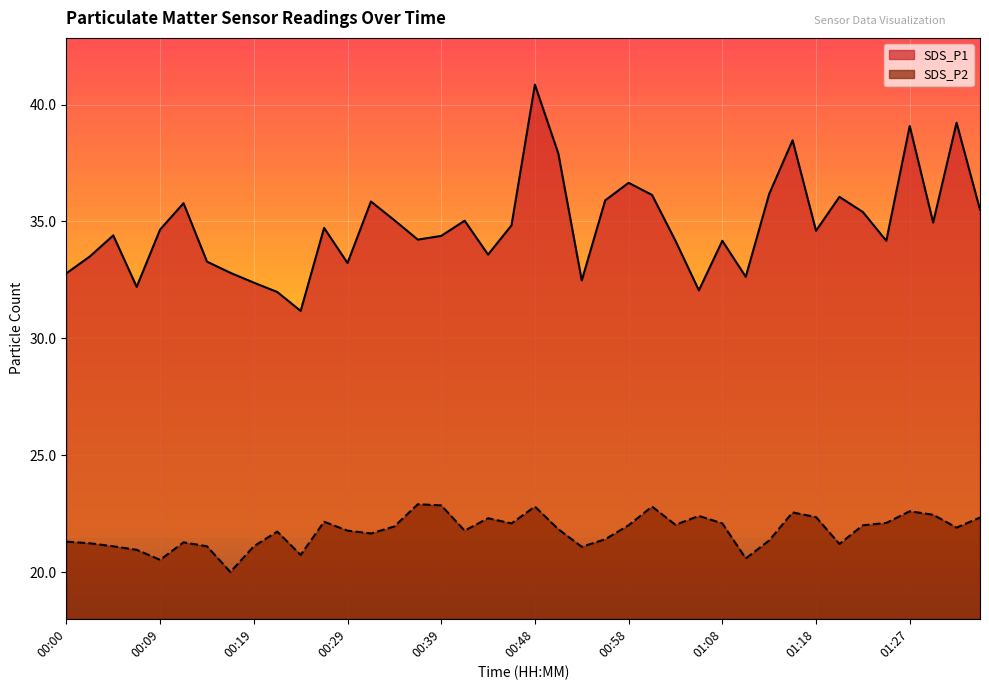

Rank the series by their maximum value, from lowest to highest.

SDS_P2, SDS_P1